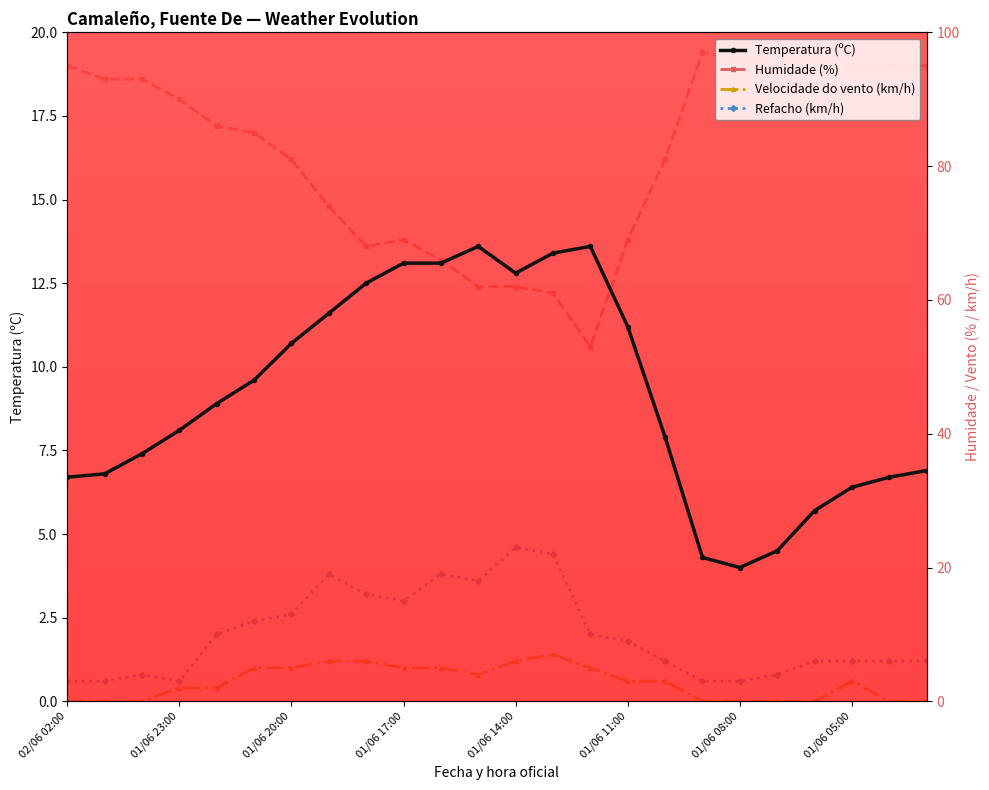

Is the value of Humidade (%) at 01/06 23:00 greater than the value of Temperatura (ºC) at 01/06 11:00?

Yes